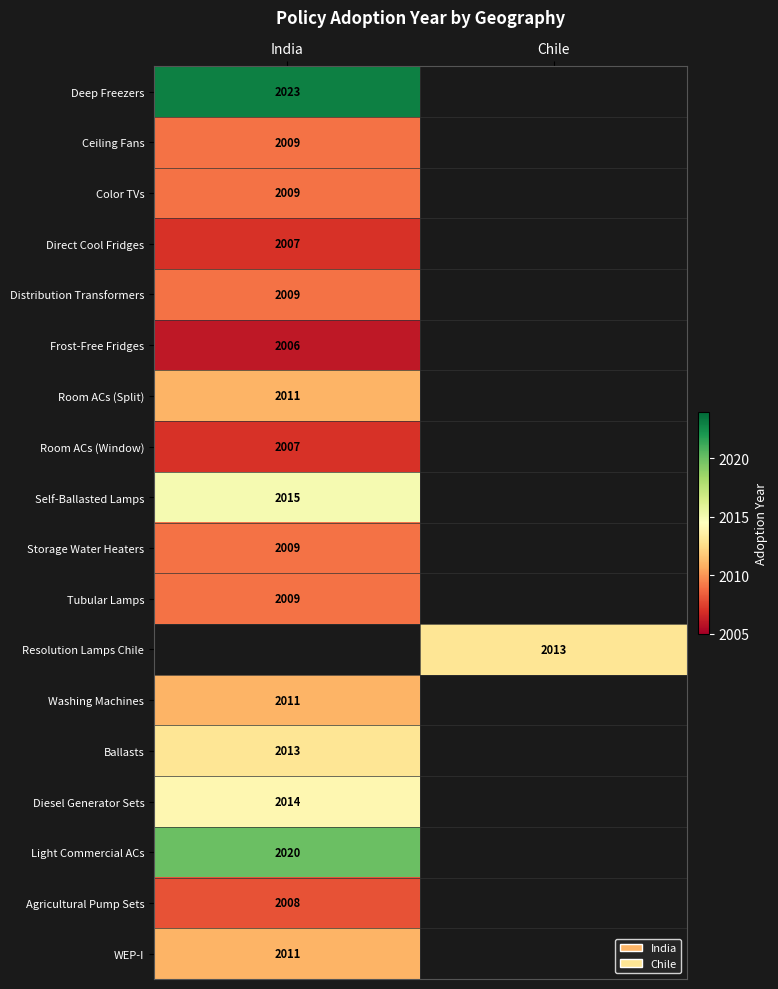

The value of Direct Cool Fridges at India is 2007. True or false?

True